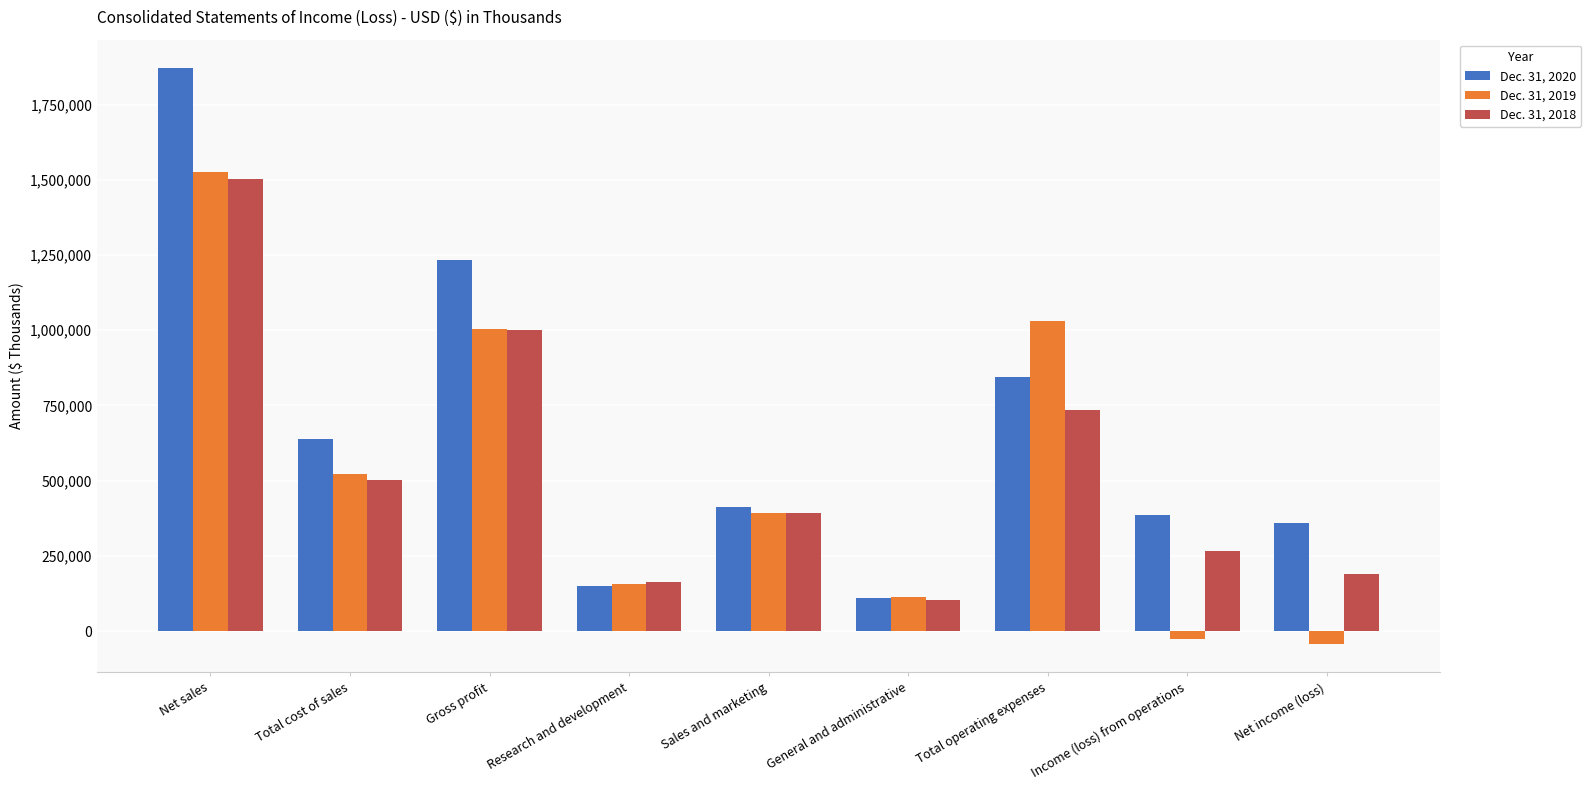

How many bars are there in each group?

3